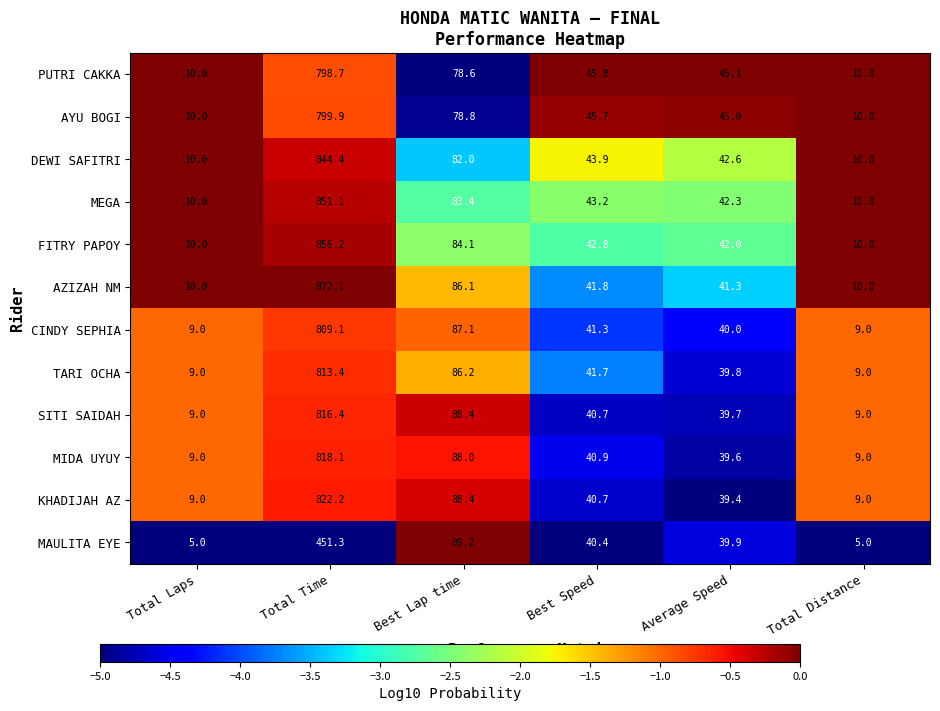

Is it true that CINDY SEPHIA equals 809.1 at Total Time?

True